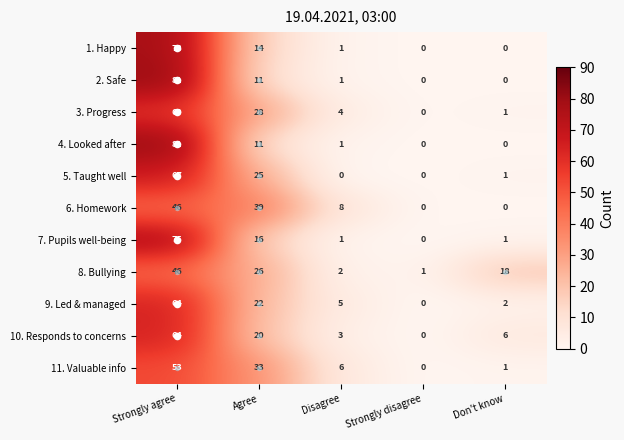

At how many categories does at least one series exceed 5?

4